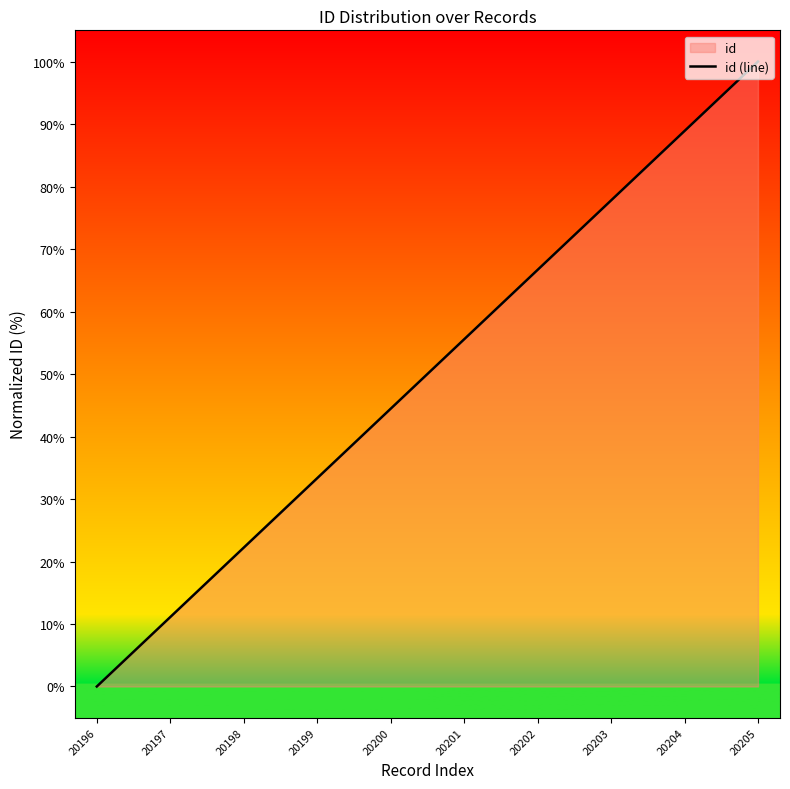

Which label corresponds to the largest value in the chart?

20205